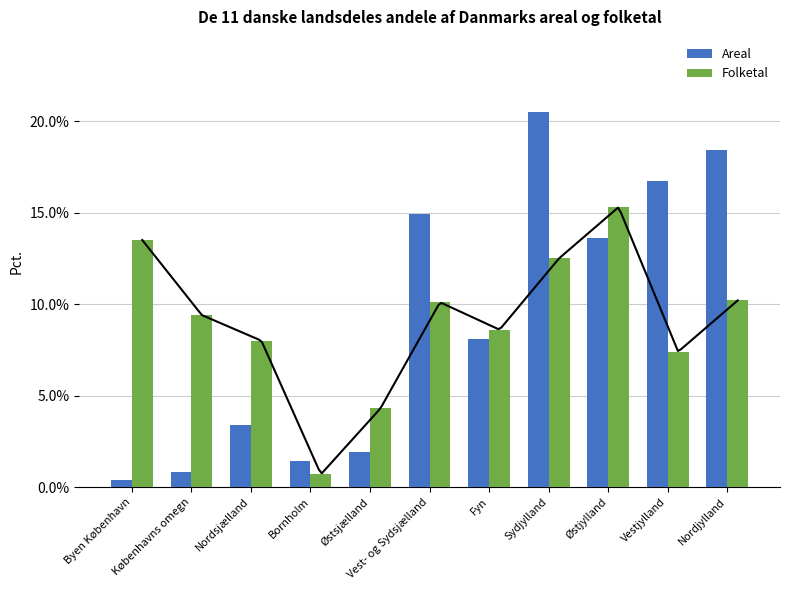

What are all the series names shown in the legend?

Areal, Folketal